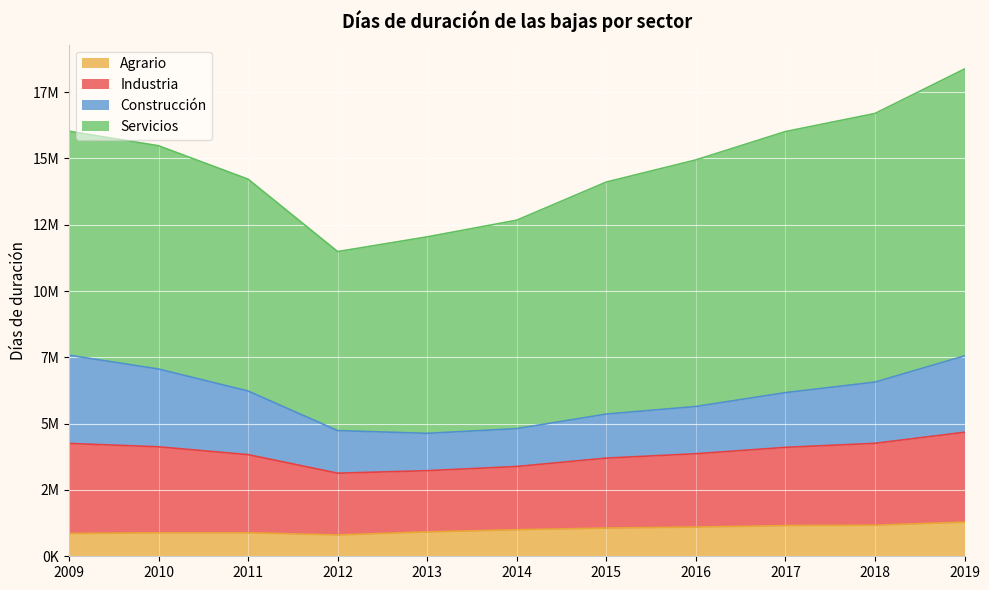

The Agrario series shows 1156470 at 2017. True or false?

True